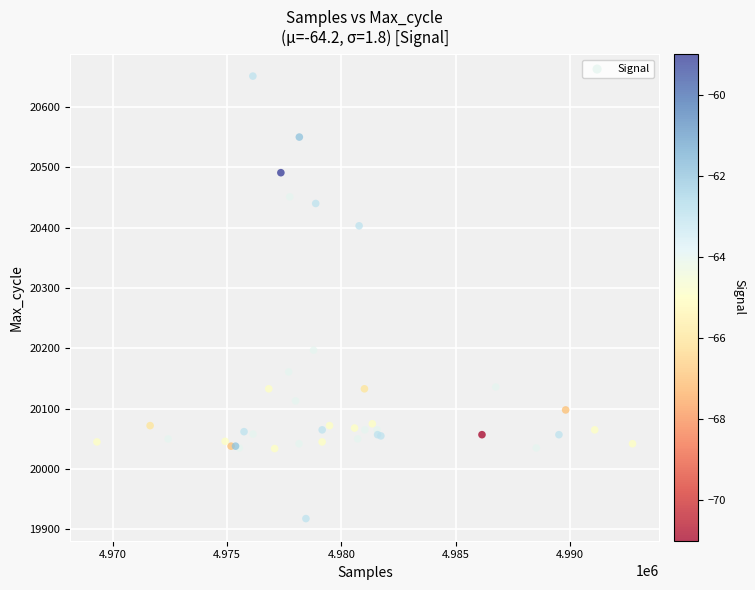

What Y value in the scatter plot is closest to 20284?

20197